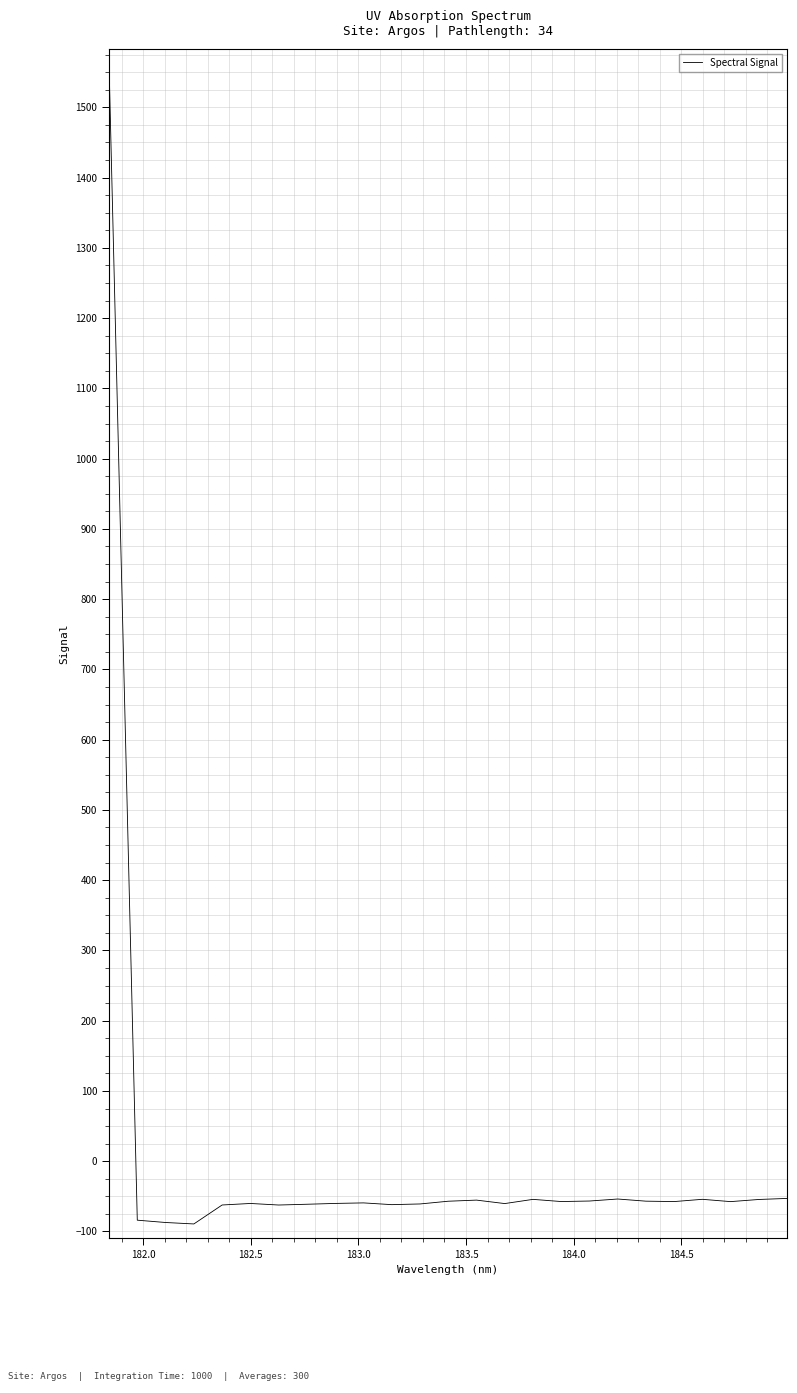

Does the chart display data point markers on the line(s)?

No